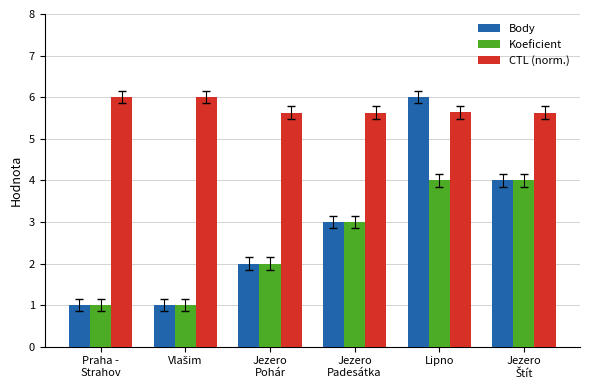

How many groups of bars are there?

6